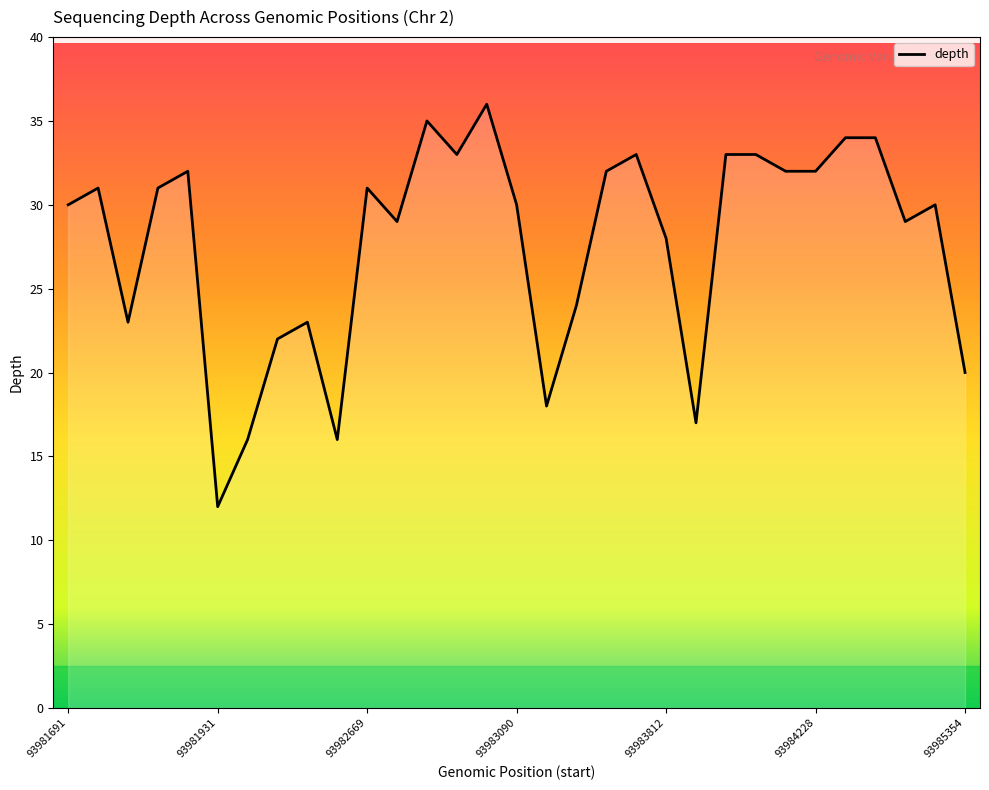

What is the difference between the maximum and minimum values?

24